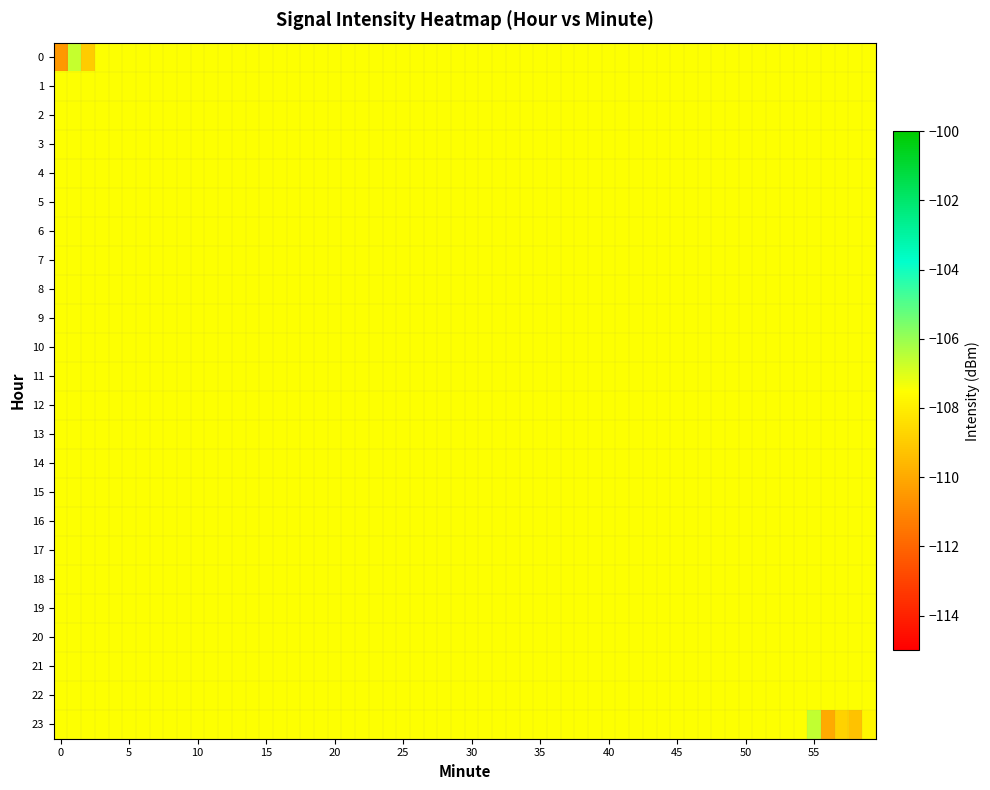

Which series has the largest total across all categories?

23